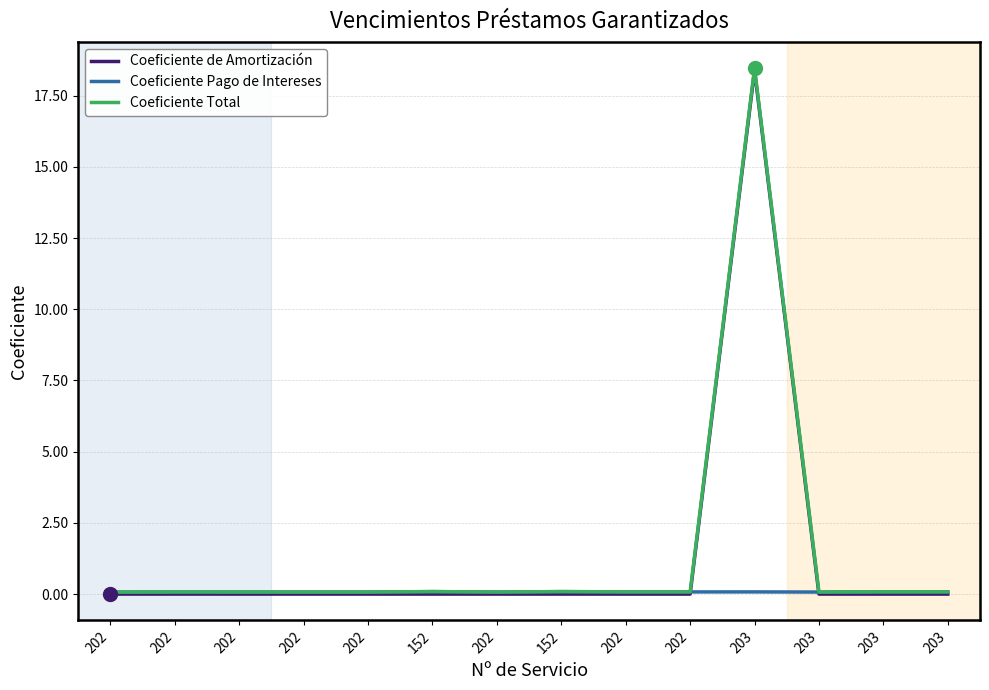

What are all the series names shown in the legend?

Coeficiente de Amortización, Coeficiente Pago de Intereses, Coeficiente Total